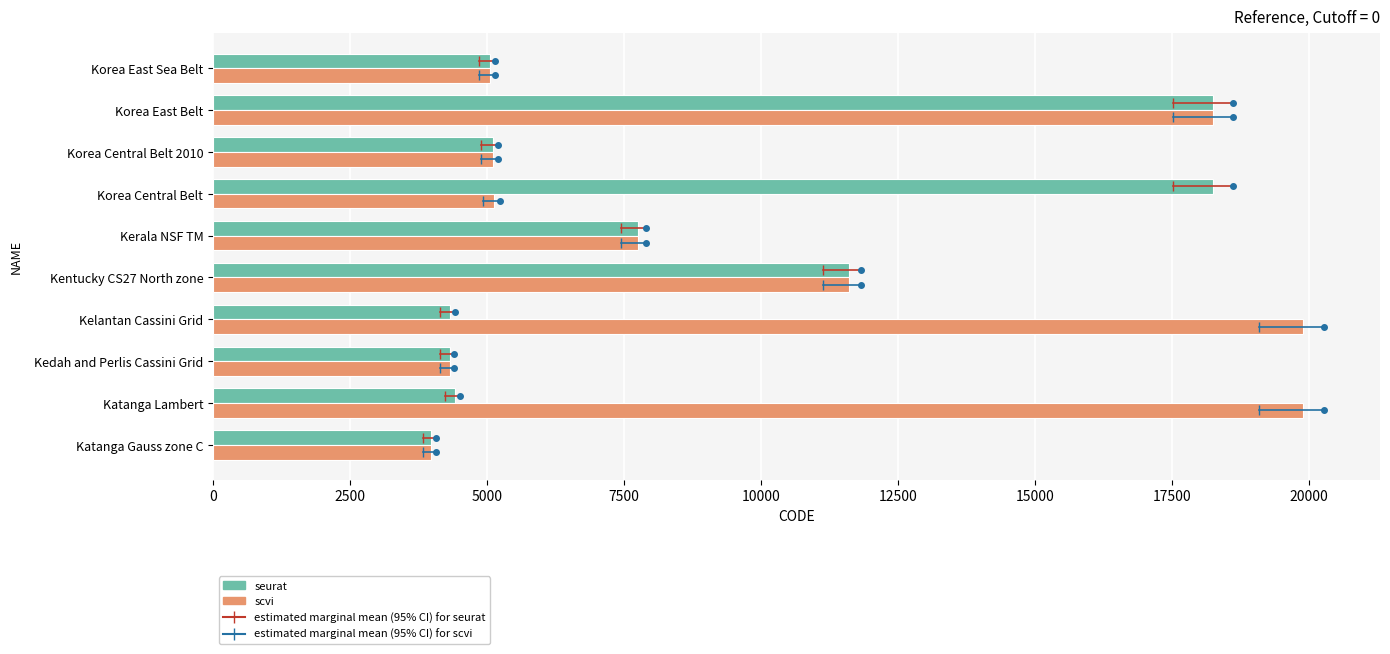

What is the lowest value of the scvi series?

3984